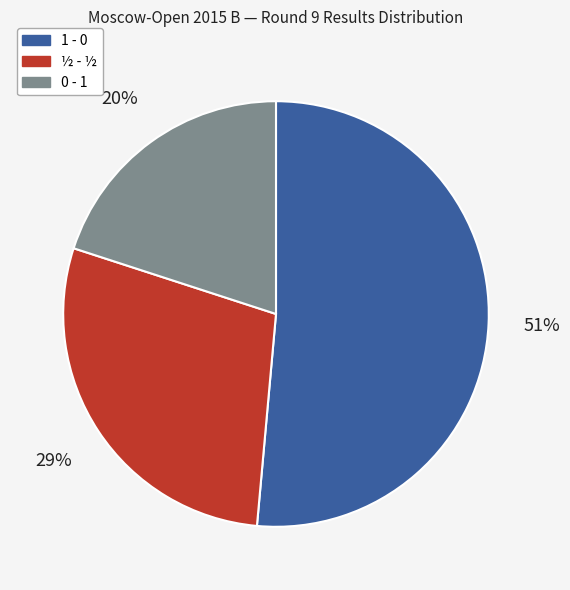

Rank the categories by value from highest to lowest.

1 - 0, ½ - ½, 0 - 1